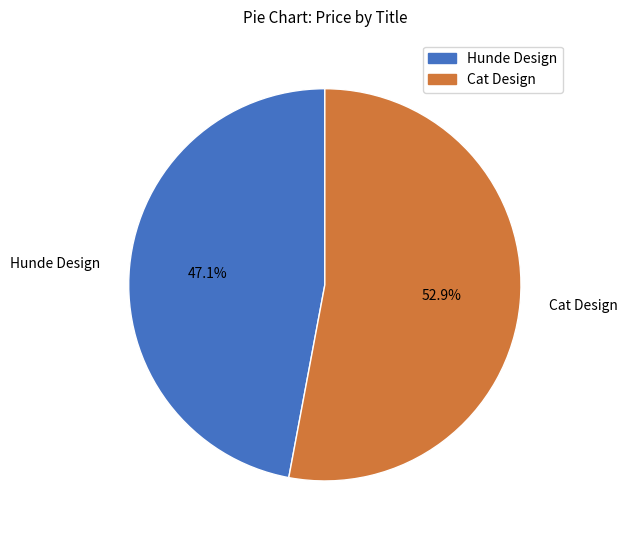

To the nearest percent, what is the combined percentage of Hunde Design and Cat Design?

100%